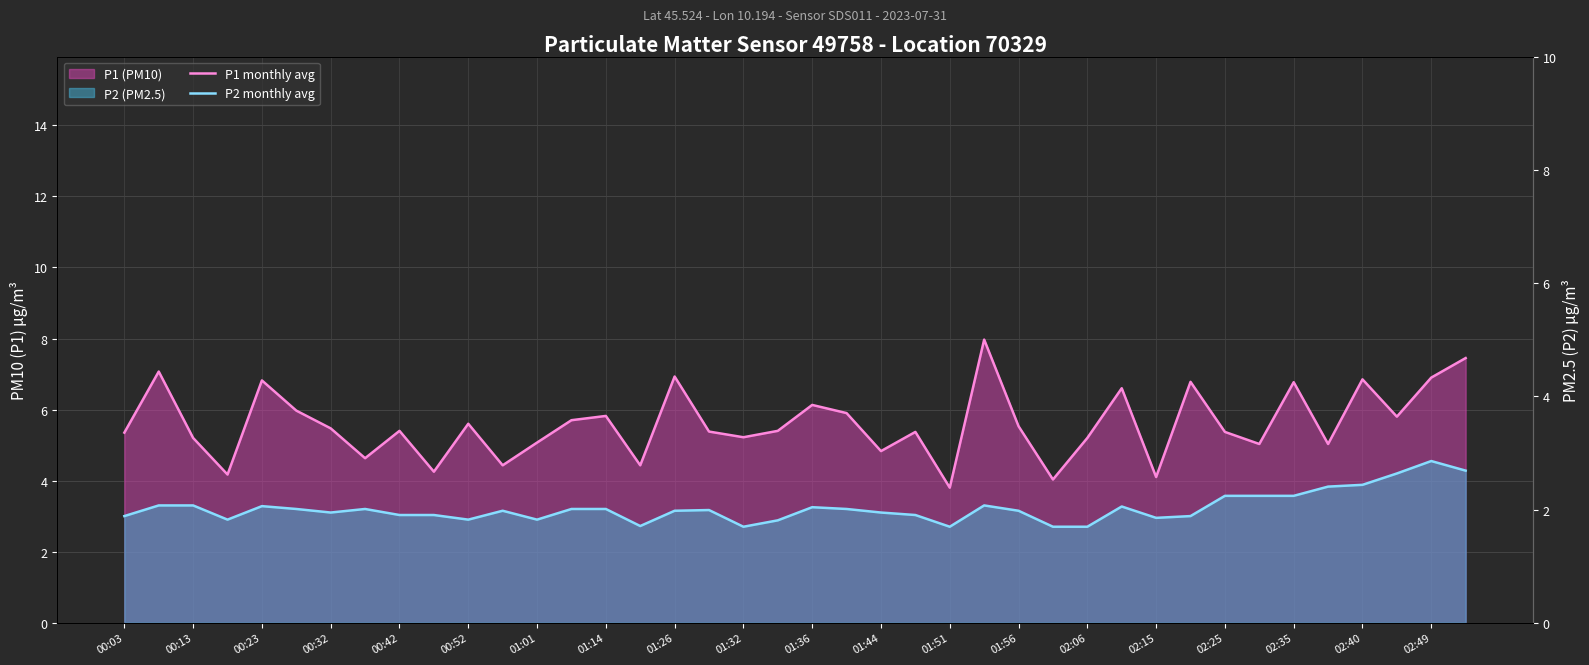

How many data points does each series have?

40